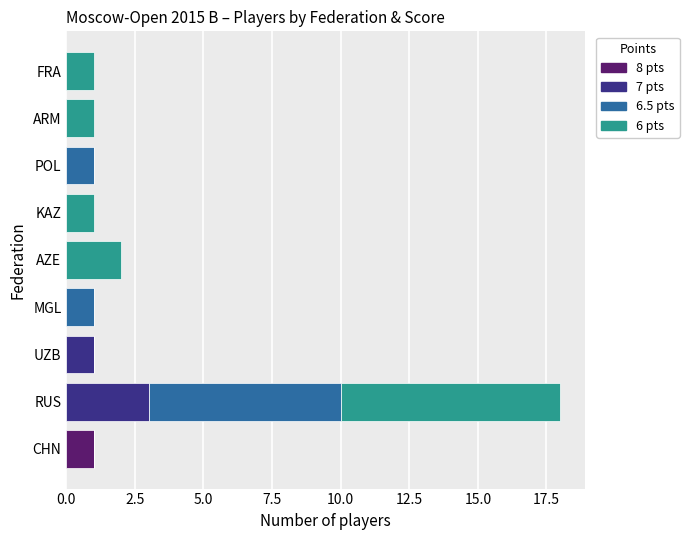

At which label does 8 pts reach its peak?

CHN